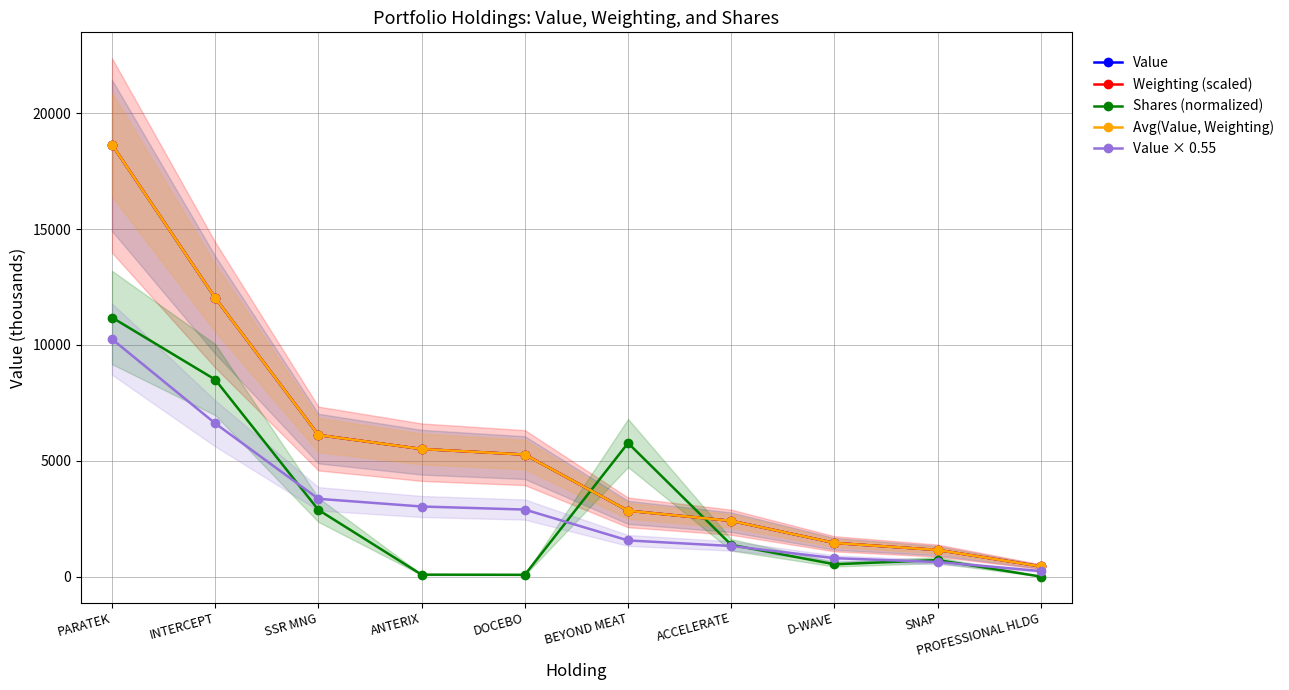

How many lines are shown in the chart?

5